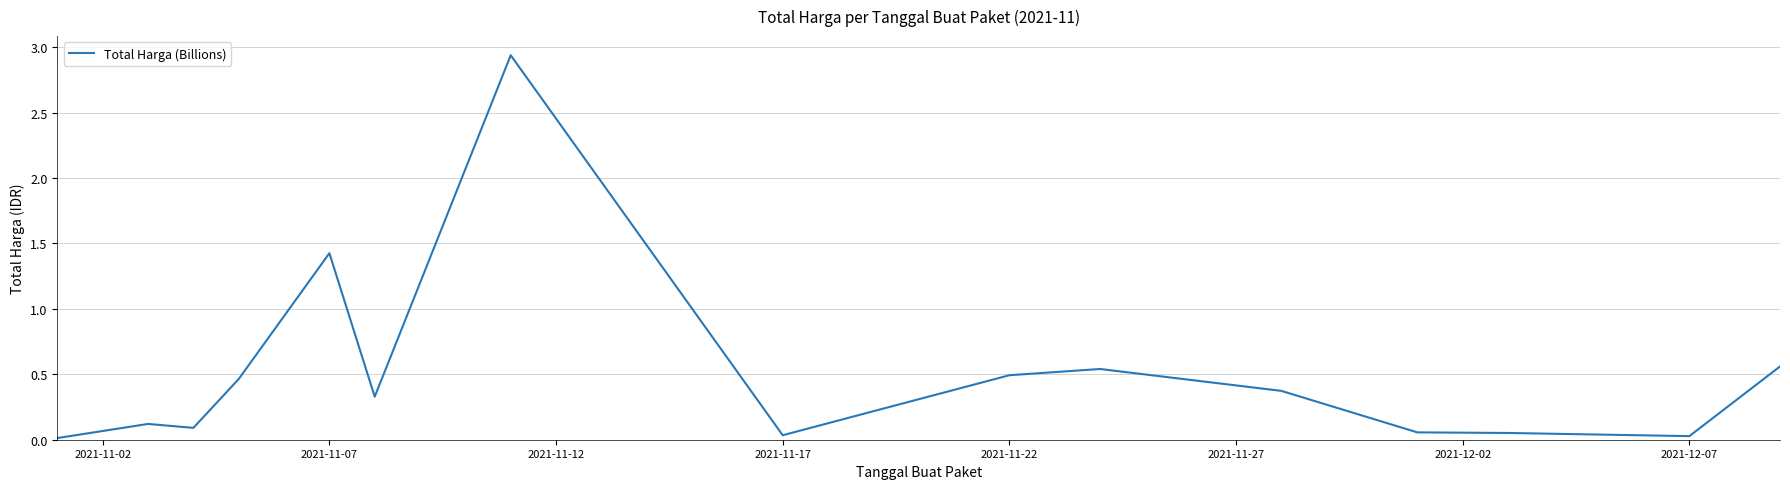

The chart shows a value of 0.0 at 2021-12-07. True or false?

True